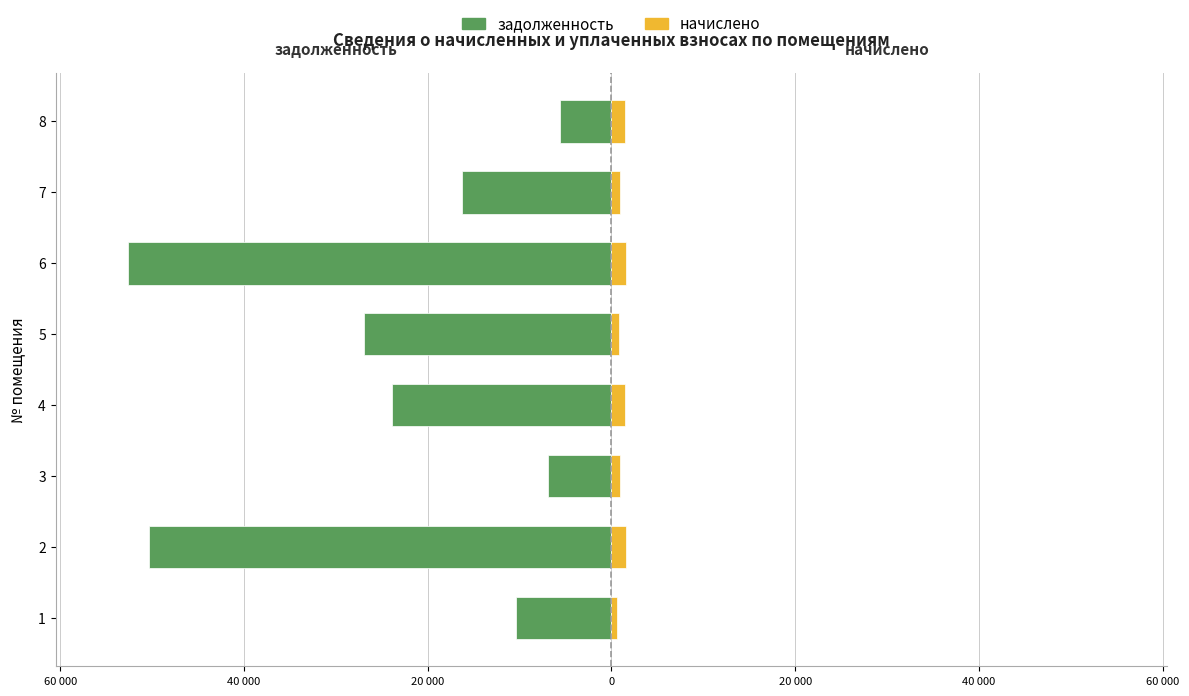

How many values in the задолженность series are below -16259?

5